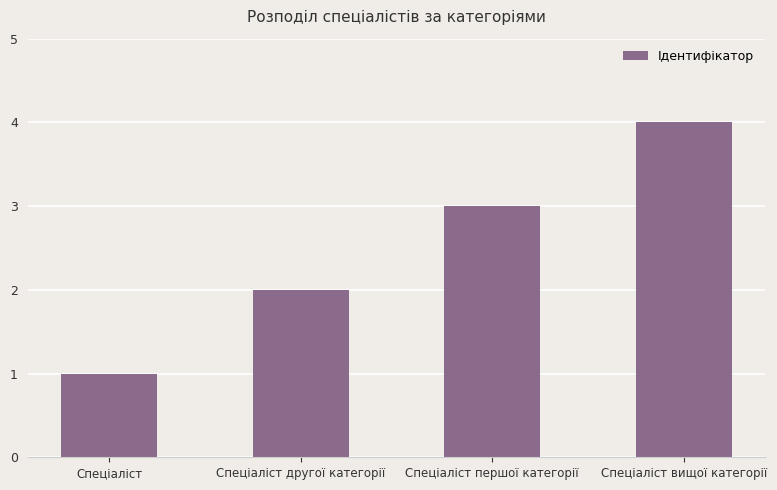

How many distinct data groups are displayed?

1